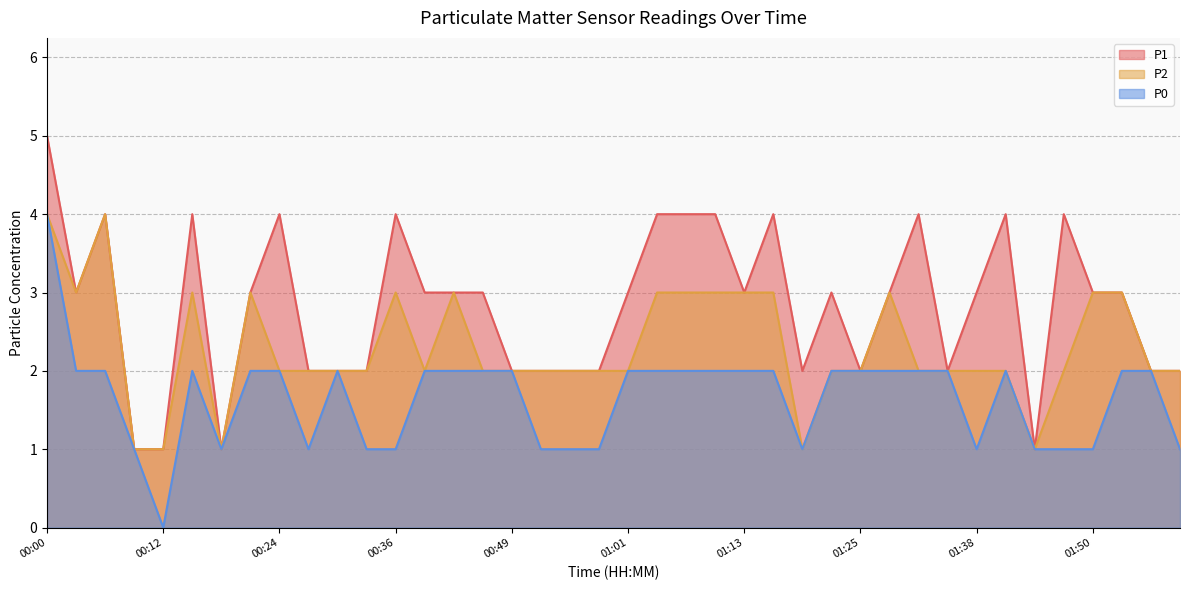

List the series in order of their overall mean, highest first.

P1, P2, P0